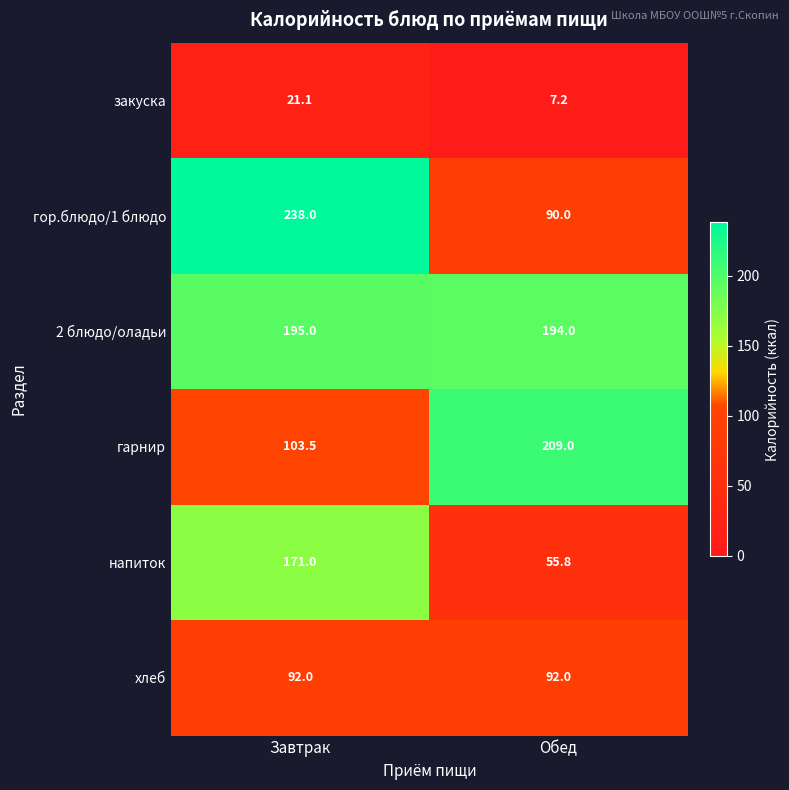

Which label corresponds to the smallest value in the chart?

Обед